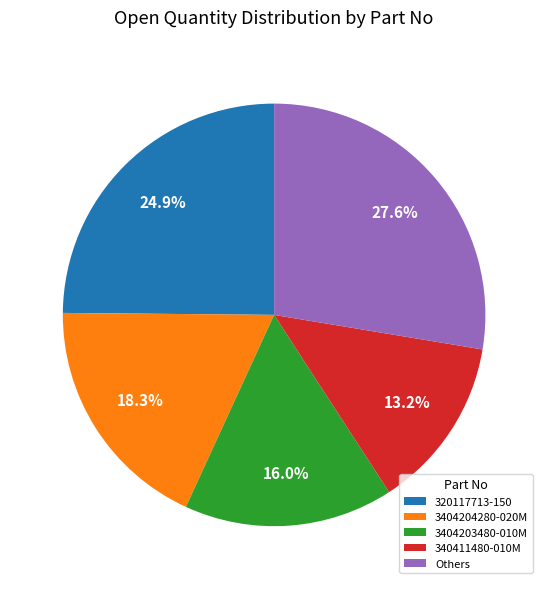

Rank the categories by value from lowest to highest.

340411480-010M, 3404203480-010M, 3404204280-020M, 320117713-150, Others